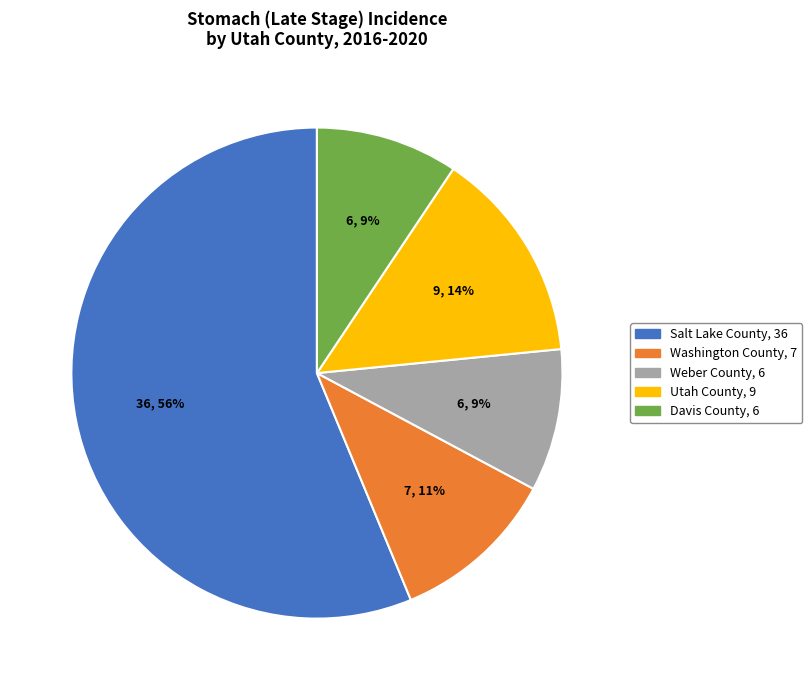

Do Weber County and Utah County together represent more than half of the pie?

No